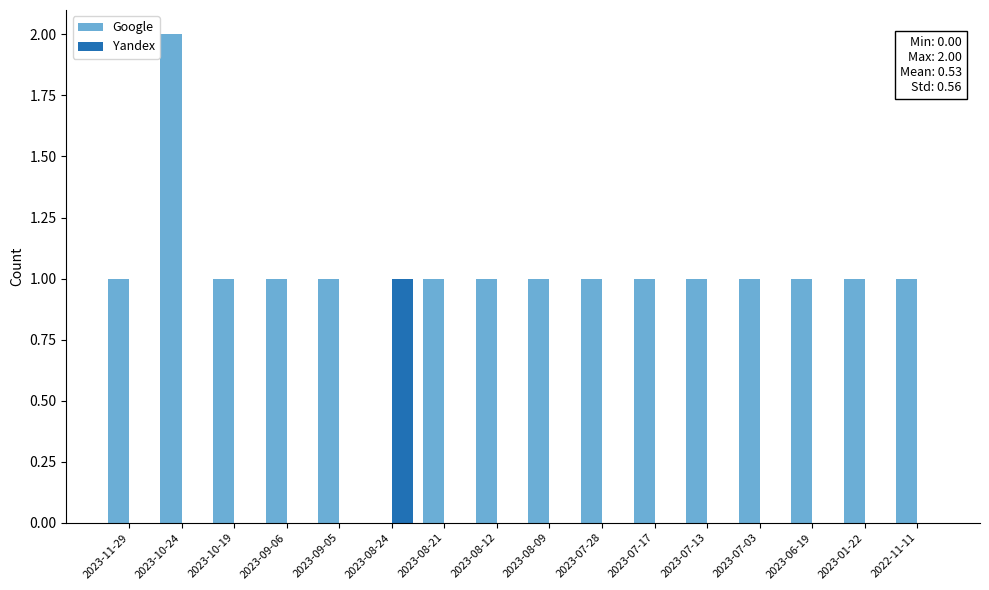

At which category is the sum across all series the highest?

2023-10-24